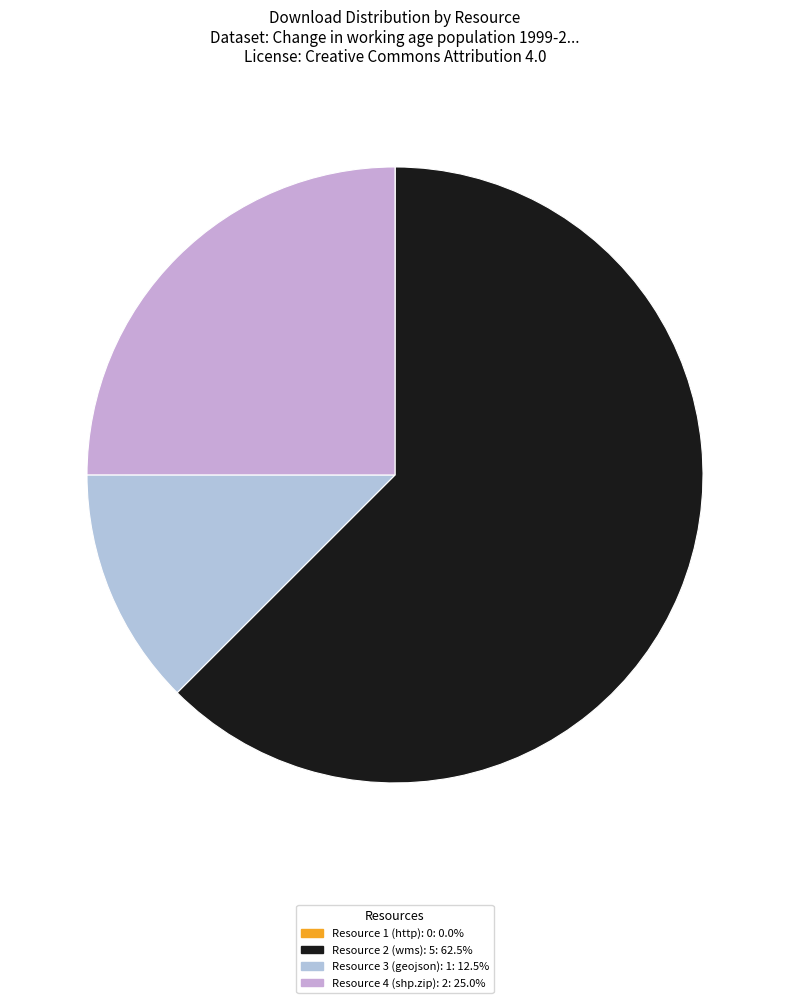

Does any single category account for the majority?

Yes